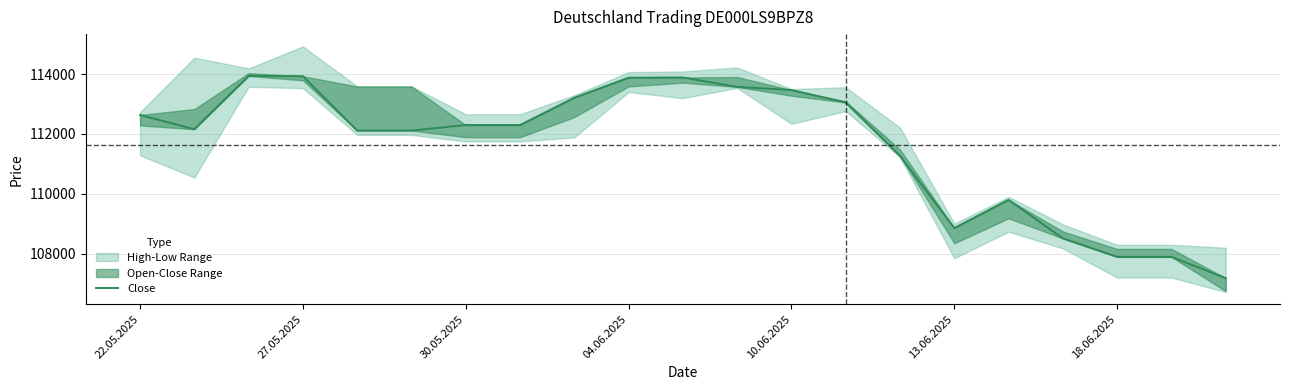

What value does the data have at 10?

113884